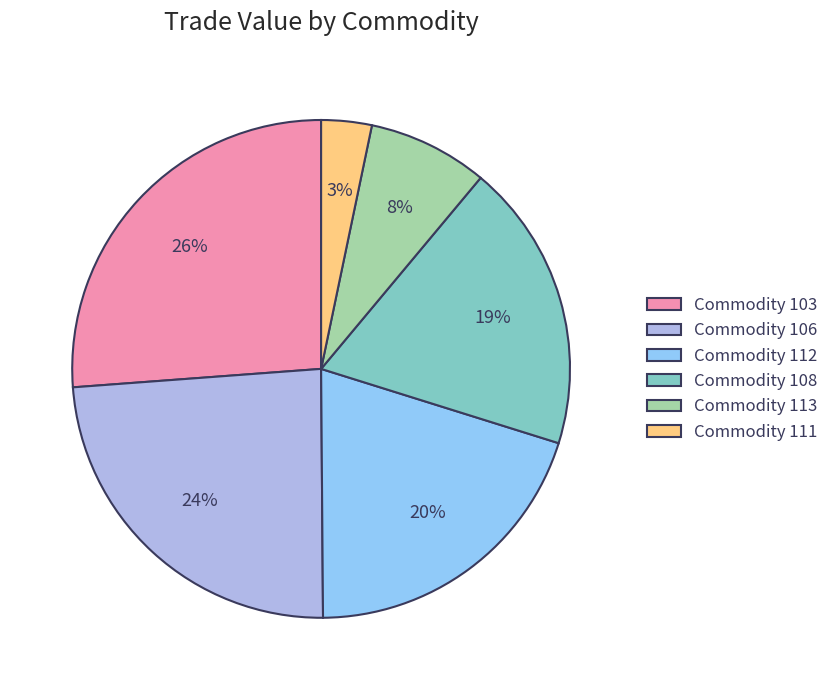

Is there any slice that represents more than half of the pie?

No